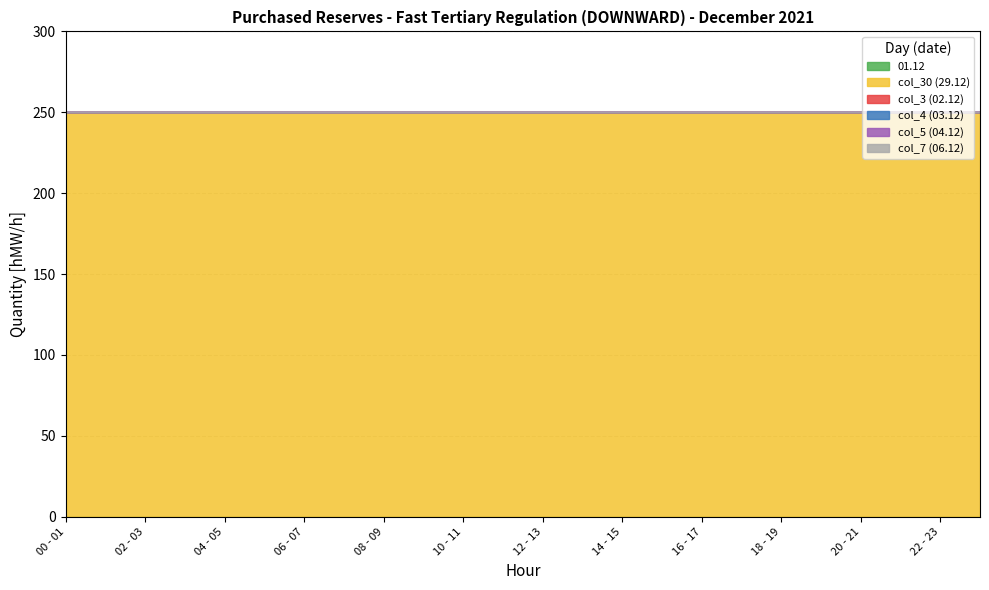

Reading right to left, transcribe all the data shown in this chart.

01.12: 23 - 24=0	22 - 23=0	21 - 22=0	20 - 21=0	19 - 20=0	18 - 19=0	17 - 18=0	16 - 17=0	15 - 16=0	14 - 15=0	13 - 14=0	12 - 13=0	11 - 12=0	10 - 11=0	09 - 10=0	08 - 09=0	07 - 08=0	06 - 07=0	05 - 06=0	04 - 05=0	03 - 04=0	02 - 03=0	01 - 02=0	00 - 01=0
col_30 (29.12): 23 - 24=250	22 - 23=250	21 - 22=250	20 - 21=250	19 - 20=250	18 - 19=250	17 - 18=250	16 - 17=250	15 - 16=250	14 - 15=250	13 - 14=250	12 - 13=250	11 - 12=250	10 - 11=250	09 - 10=250	08 - 09=250	07 - 08=250	06 - 07=250	05 - 06=250	04 - 05=250	03 - 04=250	02 - 03=250	01 - 02=250	00 - 01=250
col_3 (02.12): 23 - 24=0	22 - 23=0	21 - 22=0	20 - 21=0	19 - 20=0	18 - 19=0	17 - 18=0	16 - 17=0	15 - 16=0	14 - 15=0	13 - 14=0	12 - 13=0	11 - 12=0	10 - 11=0	09 - 10=0	08 - 09=0	07 - 08=0	06 - 07=0	05 - 06=0	04 - 05=0	03 - 04=0	02 - 03=0	01 - 02=0	00 - 01=0
col_4 (03.12): 23 - 24=0	22 - 23=0	21 - 22=0	20 - 21=0	19 - 20=0	18 - 19=0	17 - 18=0	16 - 17=0	15 - 16=0	14 - 15=0	13 - 14=0	12 - 13=0	11 - 12=0	10 - 11=0	09 - 10=0	08 - 09=0	07 - 08=0	06 - 07=0	05 - 06=0	04 - 05=0	03 - 04=0	02 - 03=0	01 - 02=0	00 - 01=0
col_5 (04.12): 23 - 24=0	22 - 23=0	21 - 22=0	20 - 21=0	19 - 20=0	18 - 19=0	17 - 18=0	16 - 17=0	15 - 16=0	14 - 15=0	13 - 14=0	12 - 13=0	11 - 12=0	10 - 11=0	09 - 10=0	08 - 09=0	07 - 08=0	06 - 07=0	05 - 06=0	04 - 05=0	03 - 04=0	02 - 03=0	01 - 02=0	00 - 01=0
col_7 (06.12): 23 - 24=0	22 - 23=0	21 - 22=0	20 - 21=0	19 - 20=0	18 - 19=0	17 - 18=0	16 - 17=0	15 - 16=0	14 - 15=0	13 - 14=0	12 - 13=0	11 - 12=0	10 - 11=0	09 - 10=0	08 - 09=0	07 - 08=0	06 - 07=0	05 - 06=0	04 - 05=0	03 - 04=0	02 - 03=0	01 - 02=0	00 - 01=0